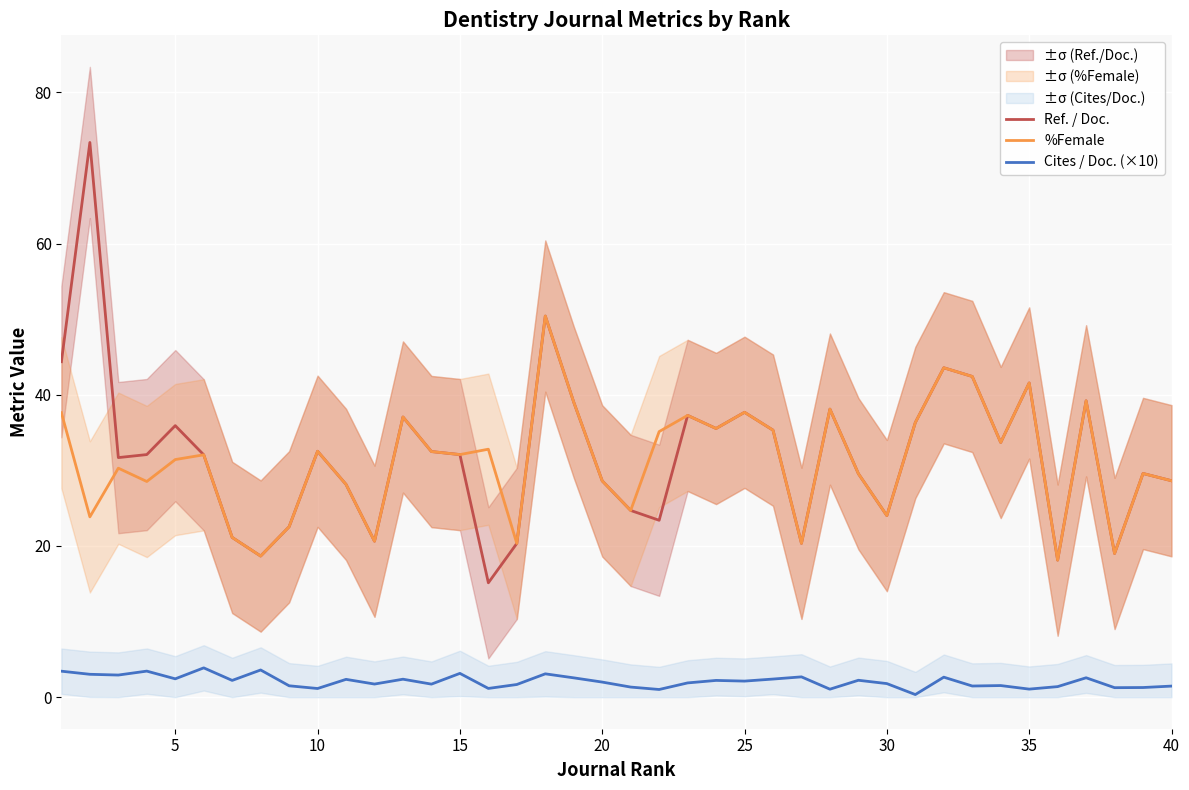

At how many categories does at least one series exceed 5?

40